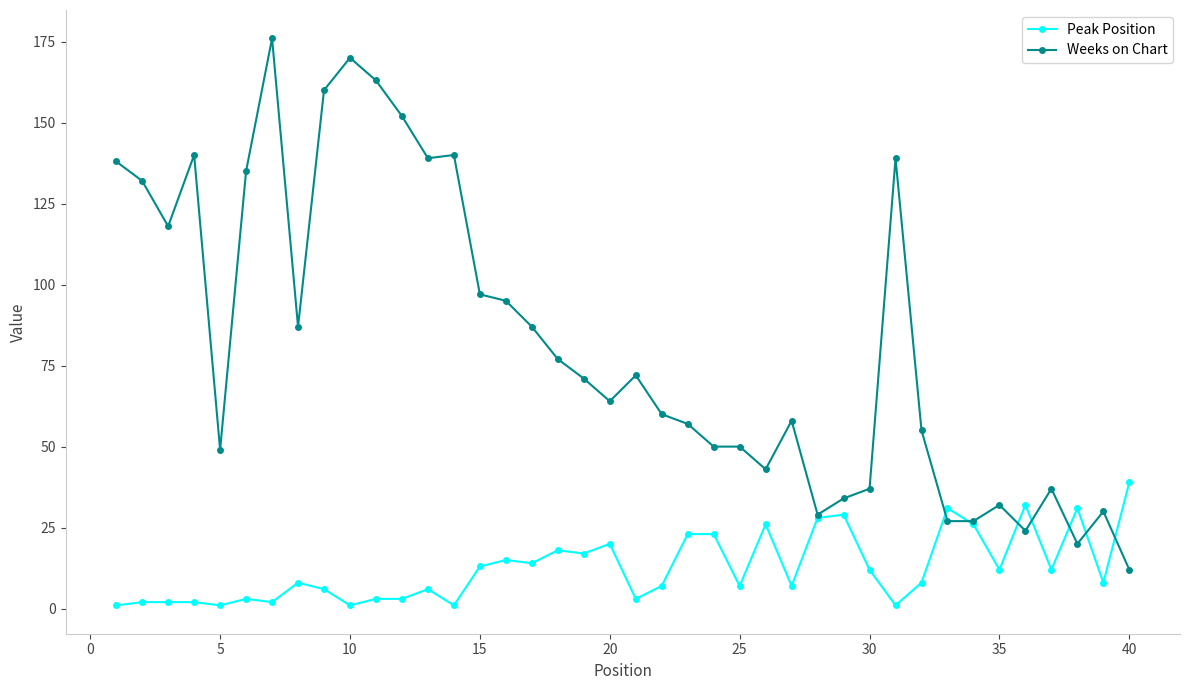

Which series has the largest range (max minus min)?

Weeks on Chart